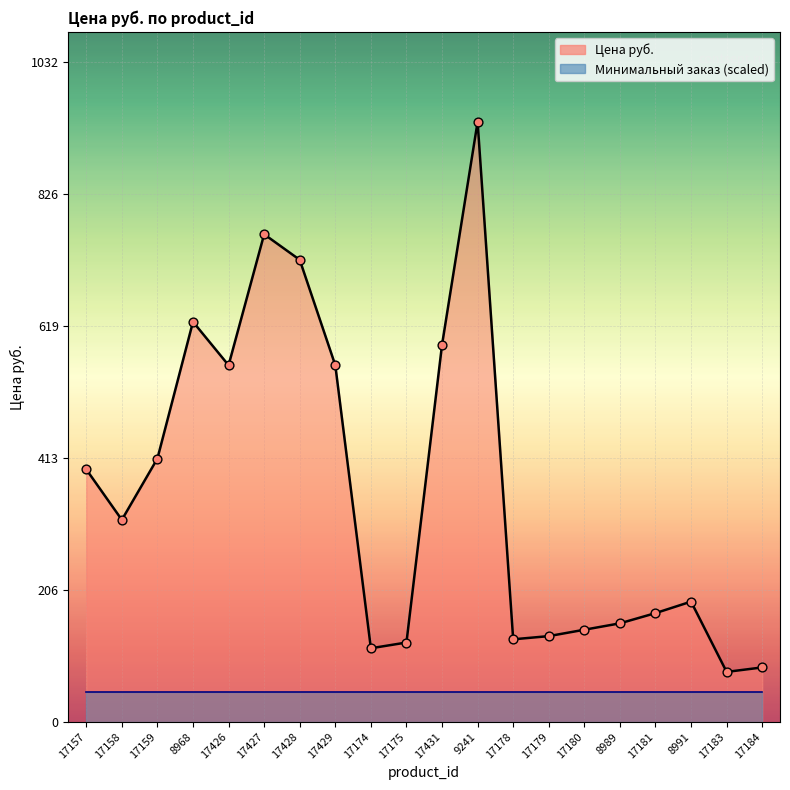

What is the change in value from 17427 to 8989?

-609